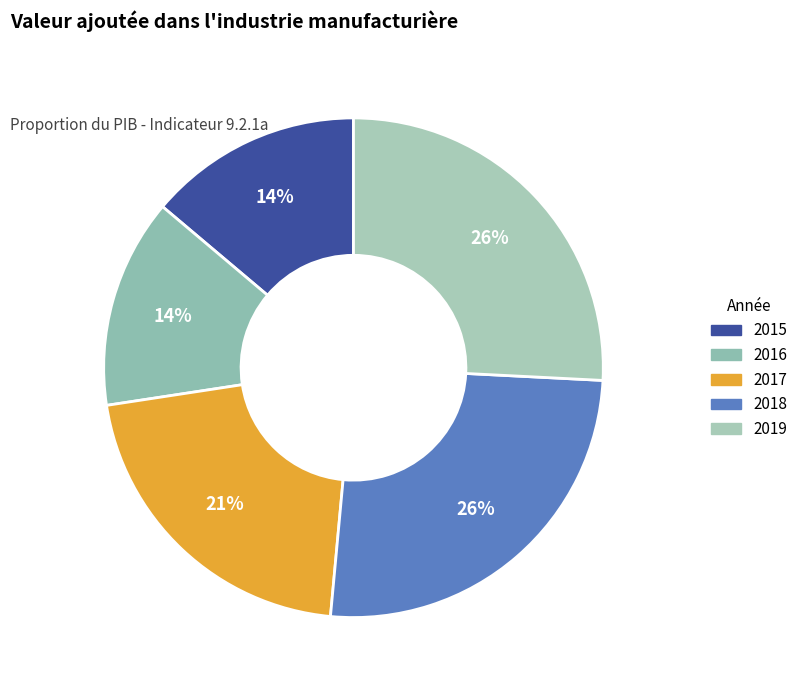

What percentage is the 2015 slice, to the nearest percent?

14%